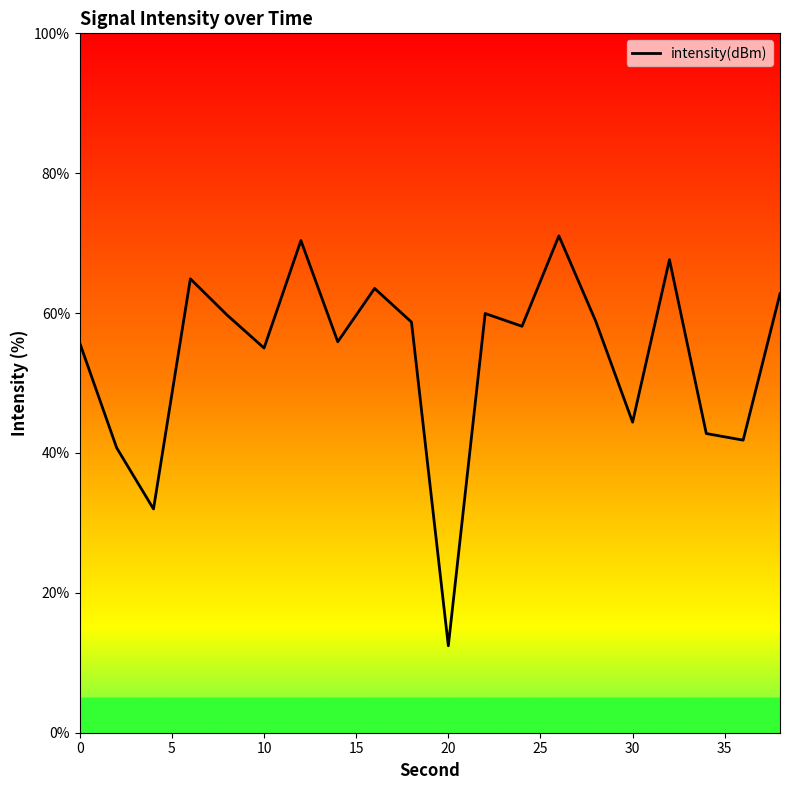

What is the maximum value shown in the chart?

71.0